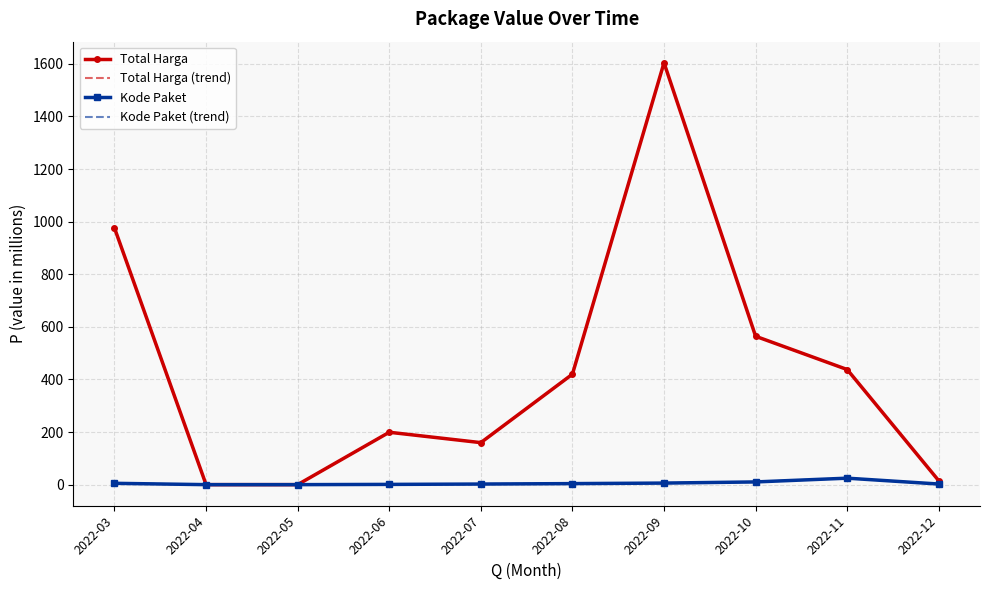

Which has a higher value, 2022-07 or 2022-05?

2022-07